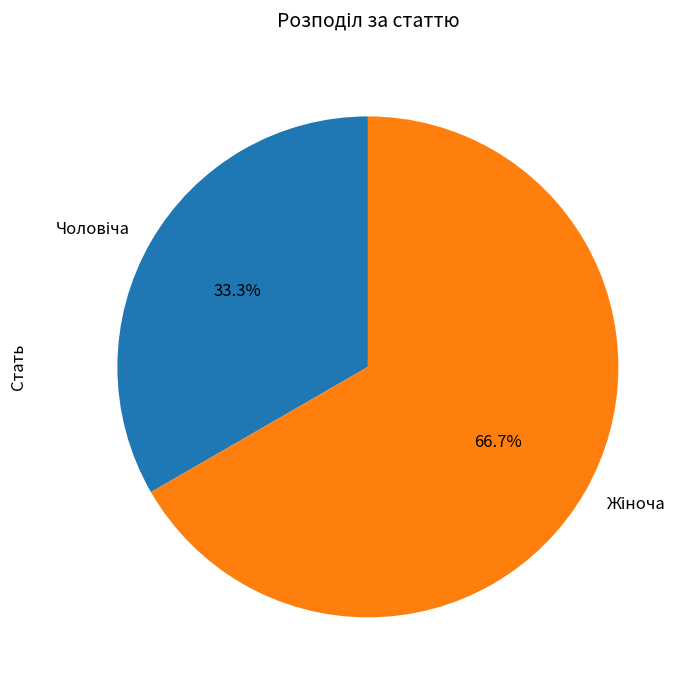

Does any single category account for the majority?

Yes